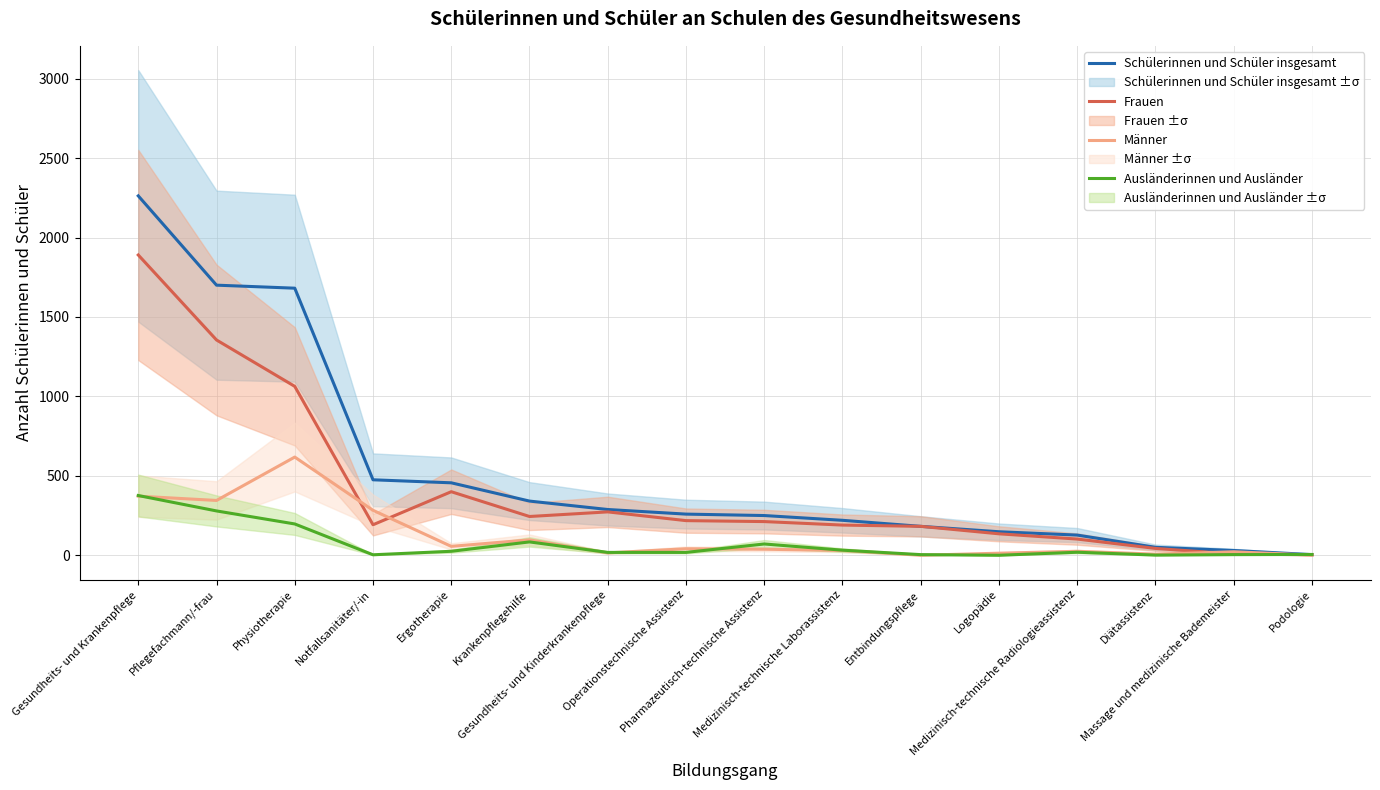

What is the label of the 8th point from the right?

Pharmazeutisch-technische Assistenz